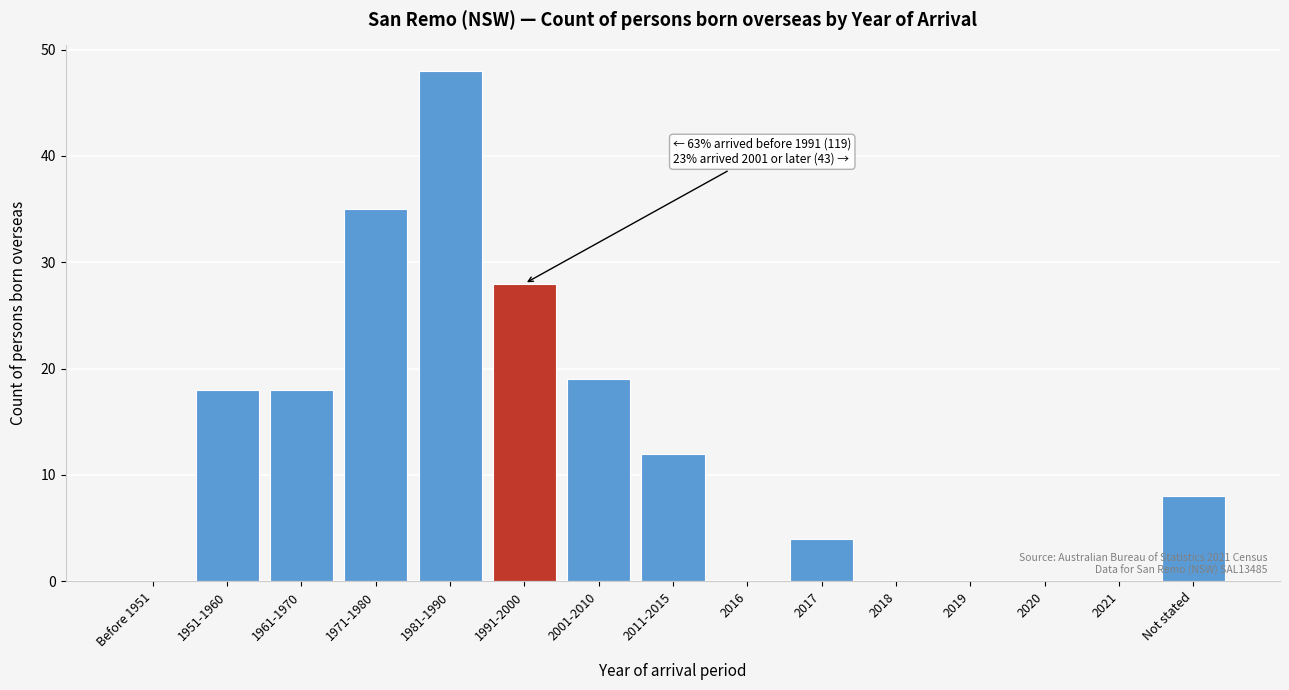

Reading left to right, list all the values displayed in this chart.

Before 1951=0	1951-1960=18	1961-1970=18	1971-1980=35	1981-1990=48	1991-2000=28	2001-2010=19	2011-2015=12	2016=0	2017=4	2018=0	2019=0	2020=0	2021=0	Not stated=8